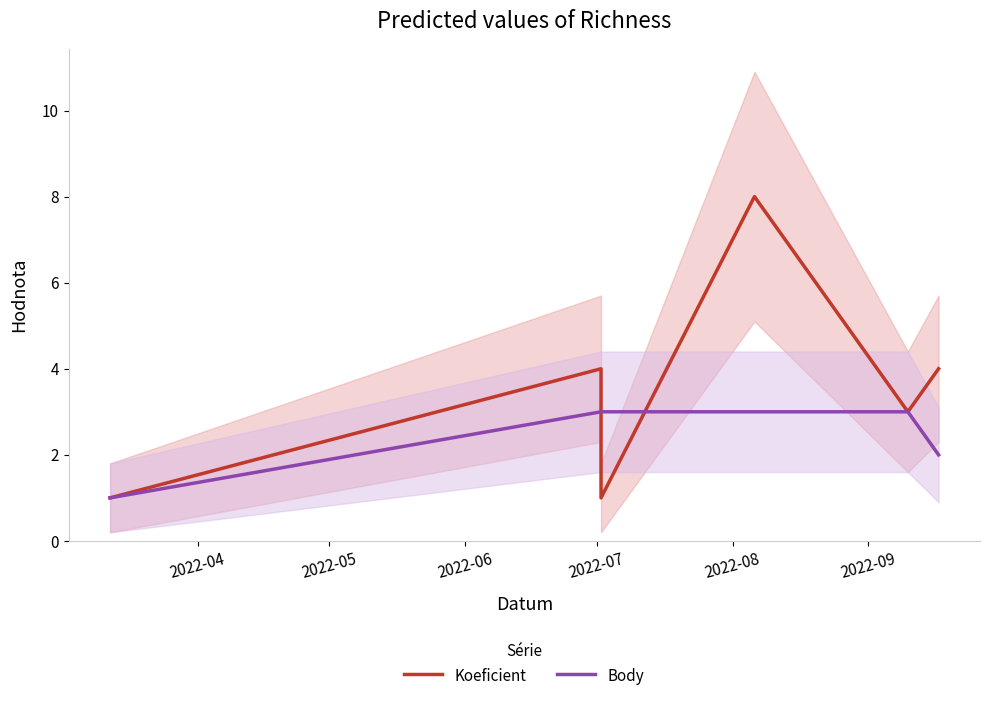

After their last crossing, which series has the higher values: Koeficient or Body?

Koeficient